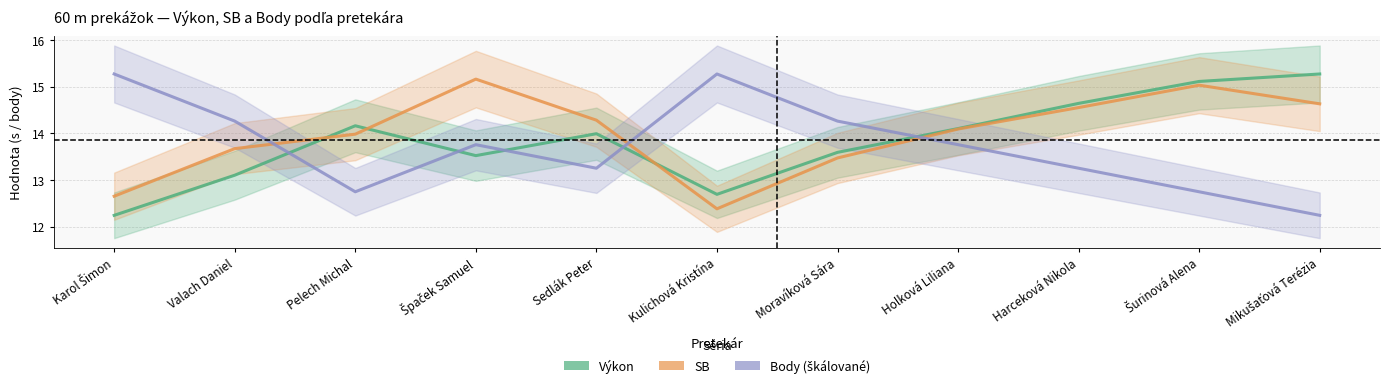

Which series has the largest total across all categories?

SB